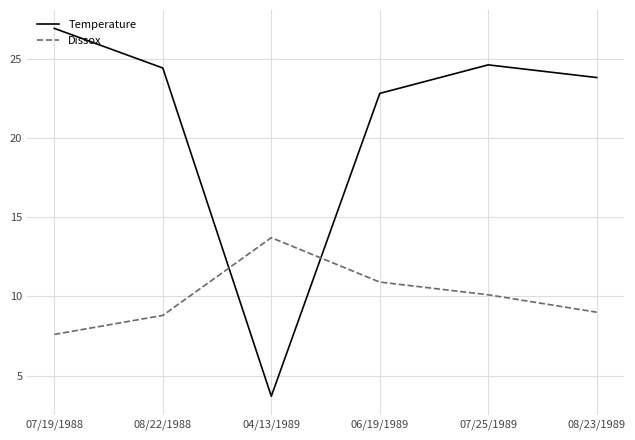

Reading left to right, what are all the values shown in this chart?

Temperature: 07/19/1988=26.9	08/22/1988=24.4	04/13/1989=3.7	06/19/1989=22.8	07/25/1989=24.6	08/23/1989=23.8
Dissox: 07/19/1988=7.6	08/22/1988=8.8	04/13/1989=13.7	06/19/1989=10.9	07/25/1989=10.1	08/23/1989=9.0